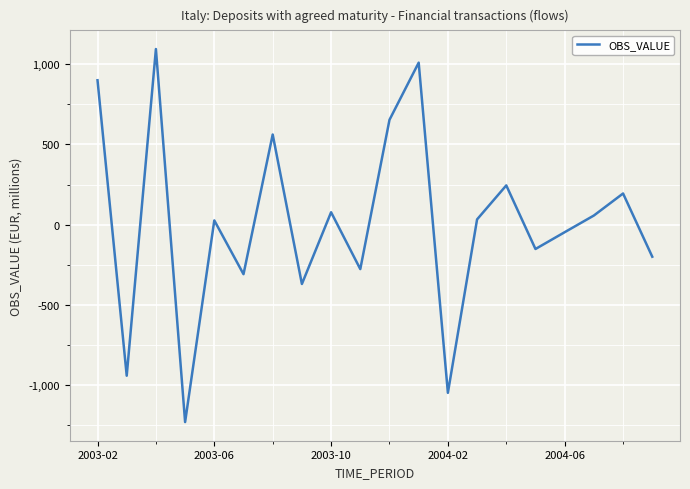

What is the maximum value shown in the chart?

1094.5